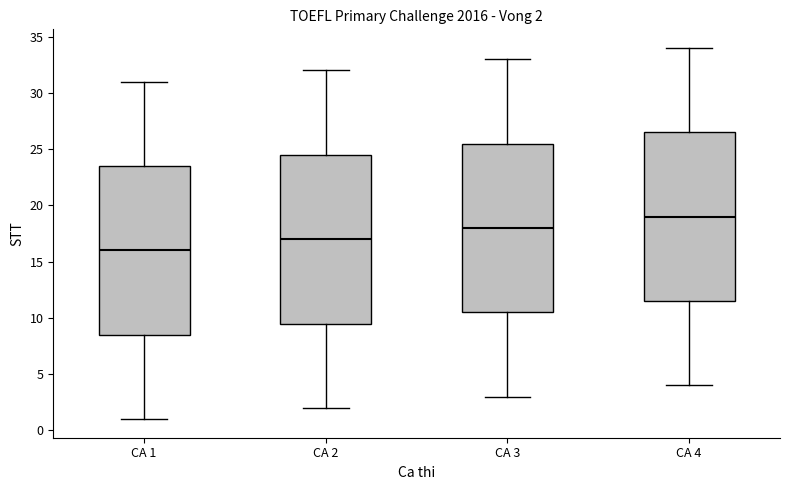

Which box's median line is the lowest?

CA 1